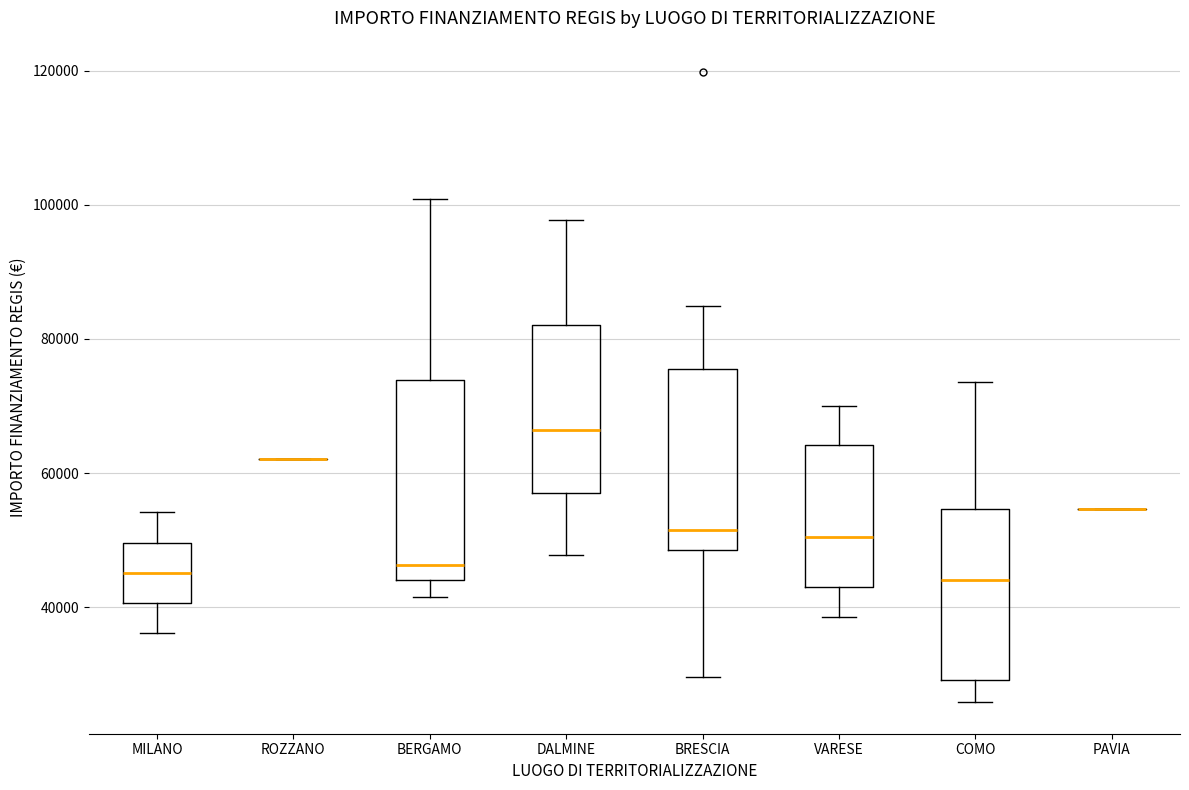

Reading left to right, transcribe this box plot: for each box, give where its median line is, the range the box spans, and where its two whiskers end, as read against the y-axis. The values are not printed on the chart, so give them approximately, as read against the axis.

MILANO: median 46000, box 40000 to 50000, whiskers 36000 to 54000
ROZZANO: box collapsed to a line at 62000, whiskers 62000 to 62000
BERGAMO: median 46000, box 44000 to 74000, whiskers 42000 to 100000
DALMINE: median 66000, box 58000 to 82000, whiskers 48000 to 98000
BRESCIA: median 52000, box 48000 to 76000, whiskers 30000 to 84000
VARESE: median 50000, box 44000 to 64000, whiskers 38000 to 70000
COMO: median 44000, box 30000 to 54000, whiskers 26000 to 74000
PAVIA: box collapsed to a line at 54000, whiskers 54000 to 54000